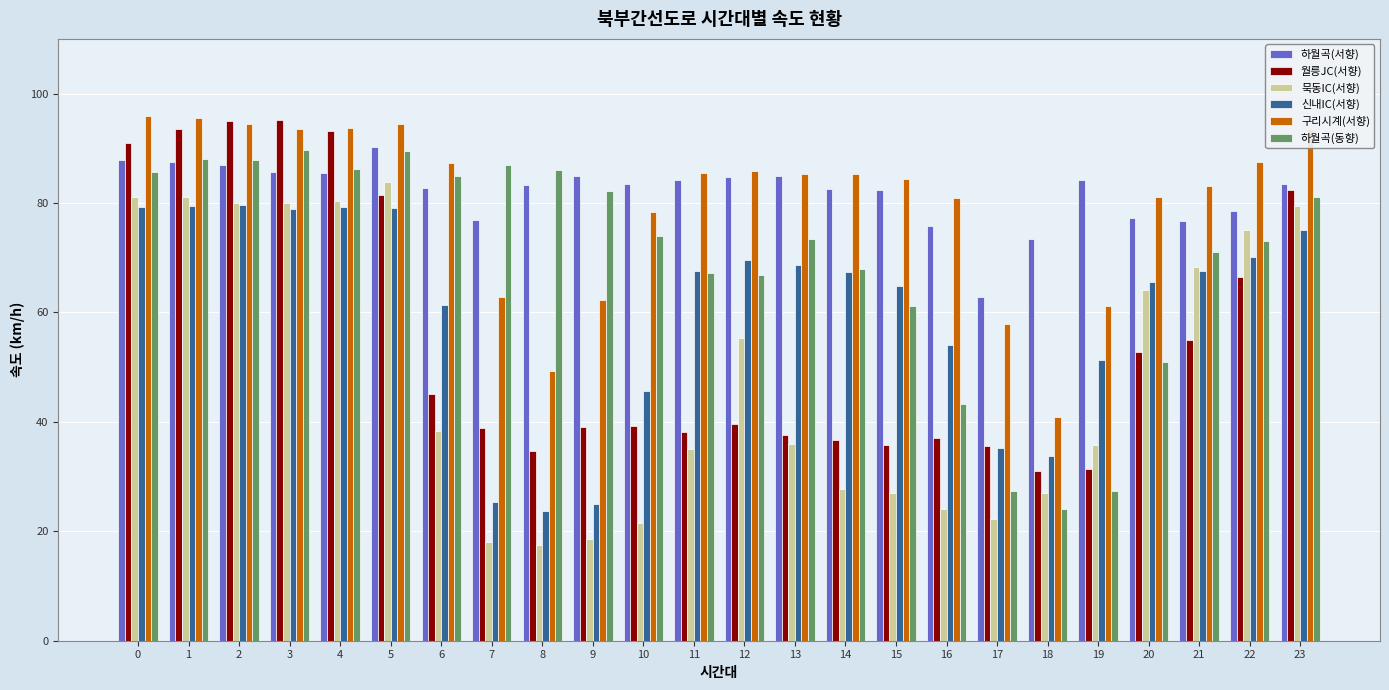

What is the total value across all series at 7?

309.1